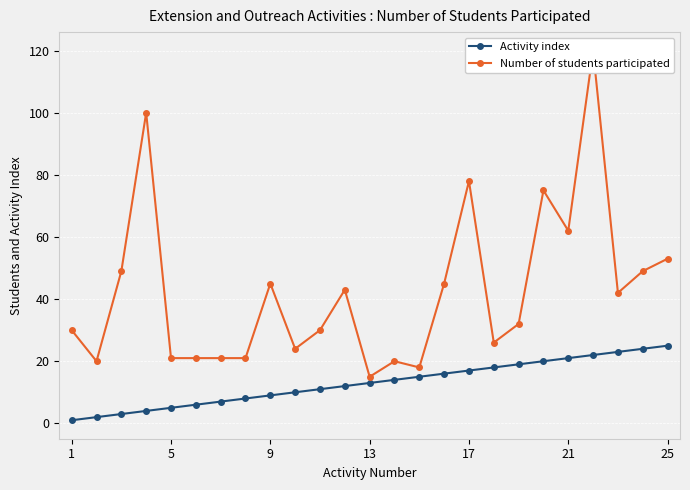

Which category has the lowest value in the Activity index series?

1